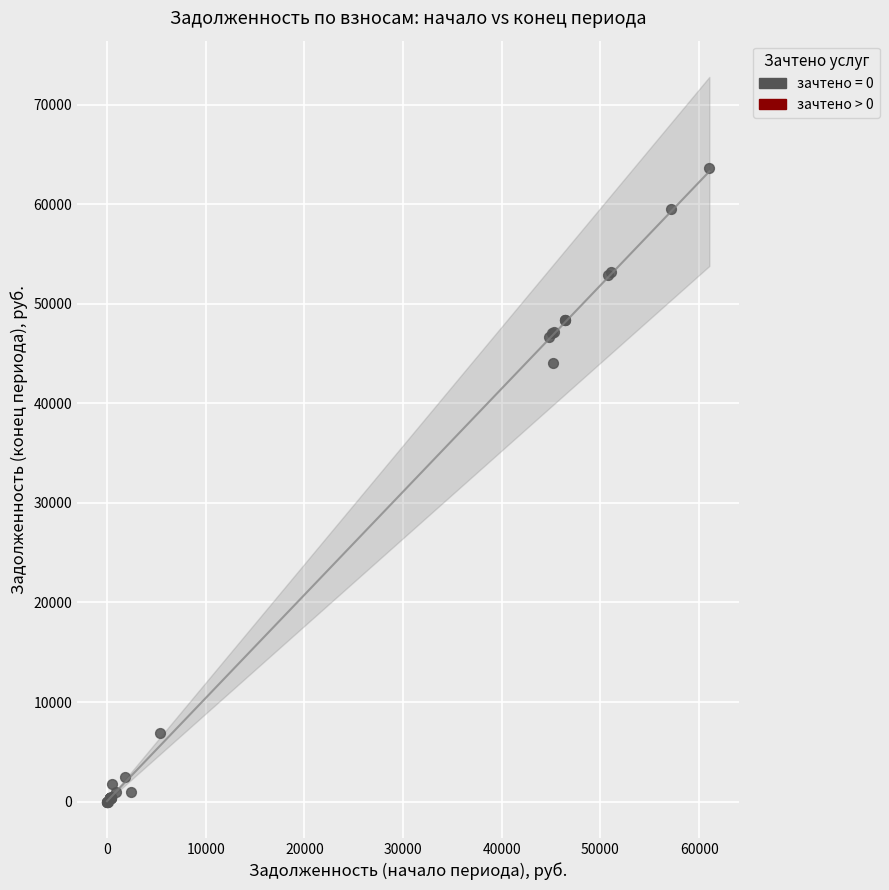

What Y value in the scatter plot is closest to 31796?

44075.5